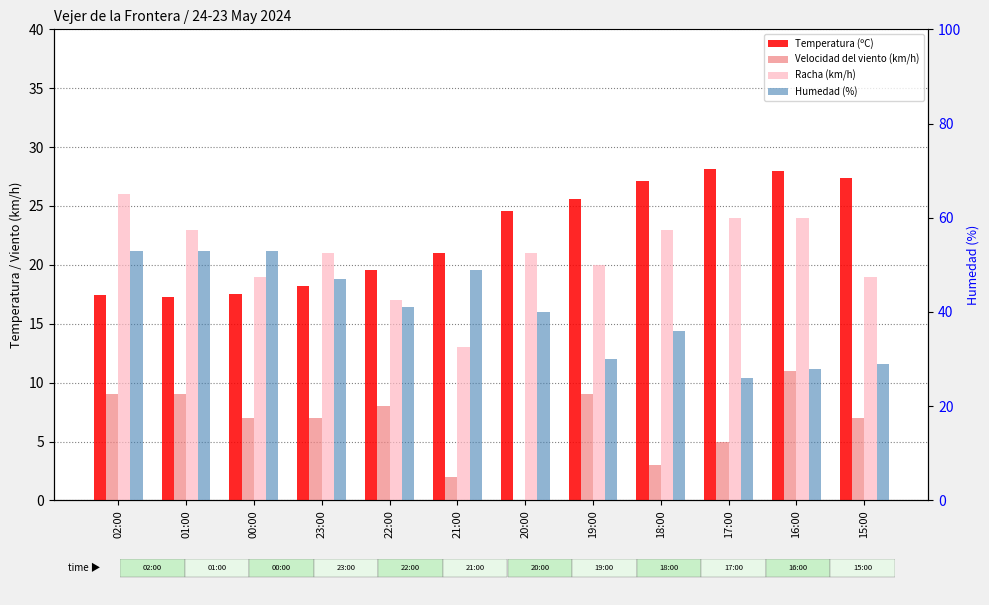

What is the difference between the maximum and minimum values in the Racha (km/h) series?

13.0